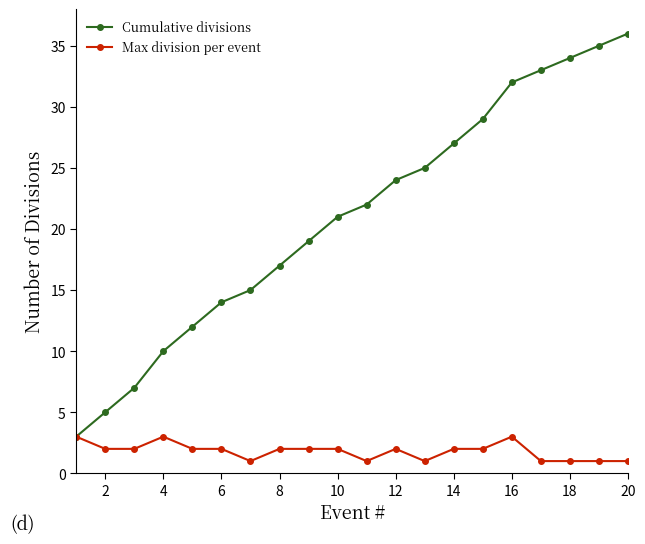

What are all the series names shown in the legend?

Cumulative divisions, Max division per event